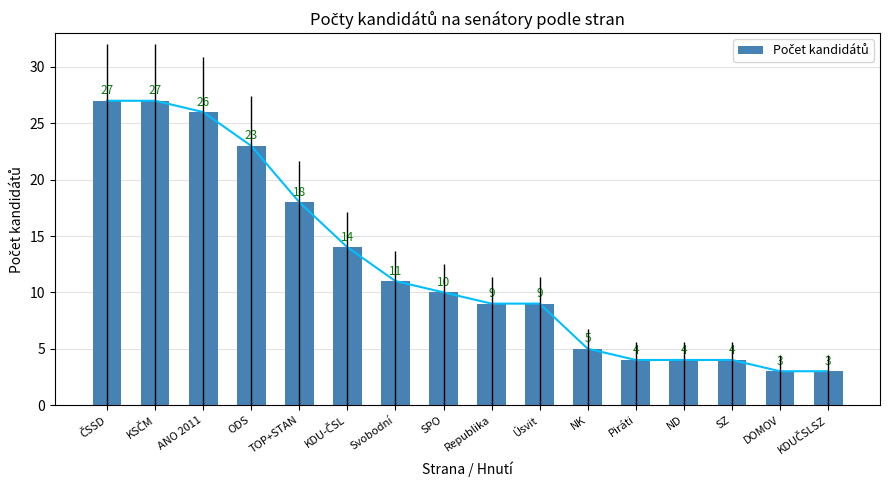

Count the number of categories in the chart.

16